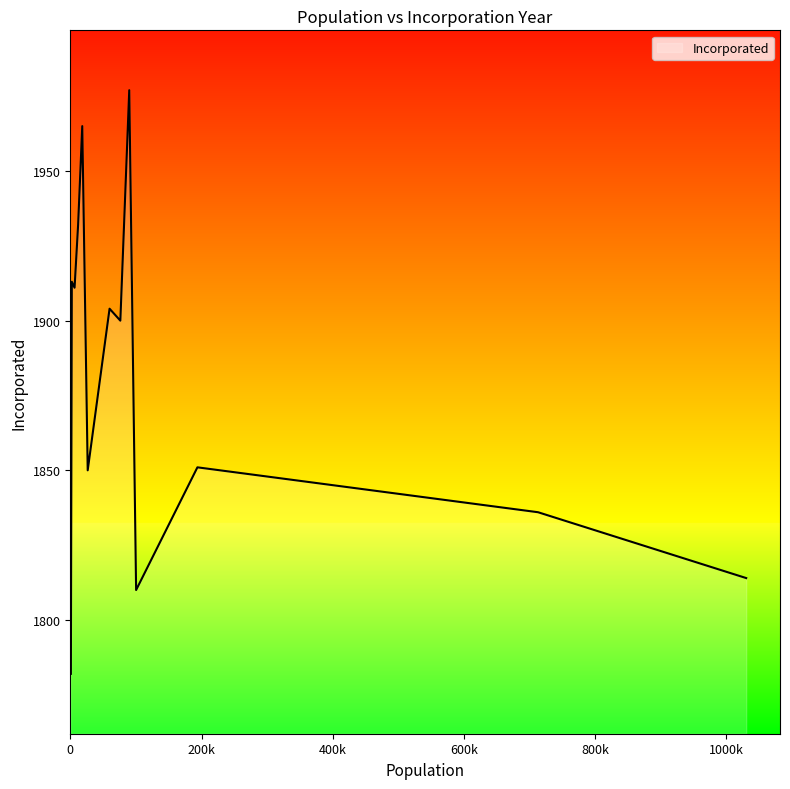

What is the greatest value displayed?

1977